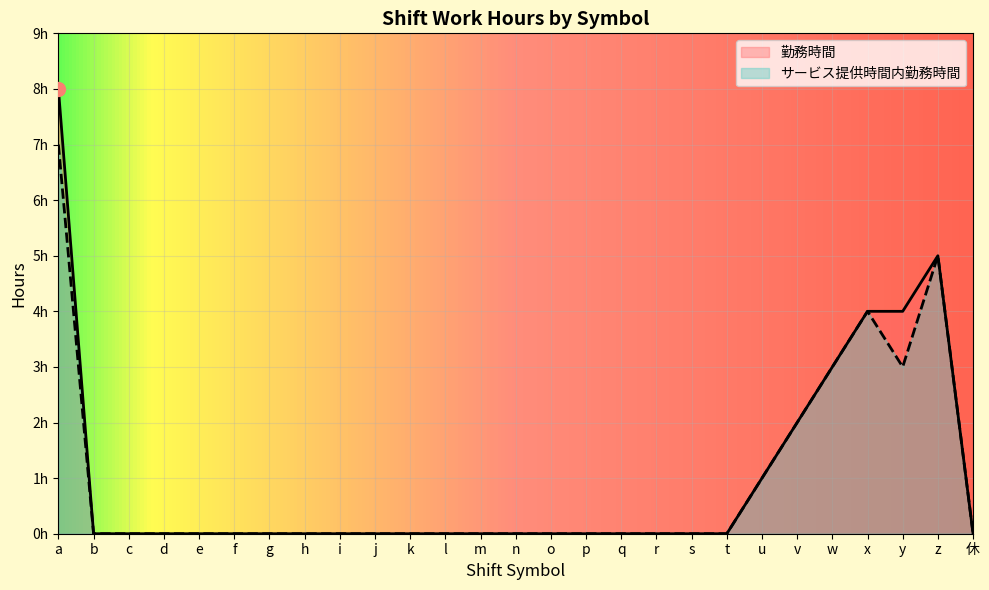

Rank the series by their average value, from highest to lowest.

勤務時間, サービス提供時間内勤務時間